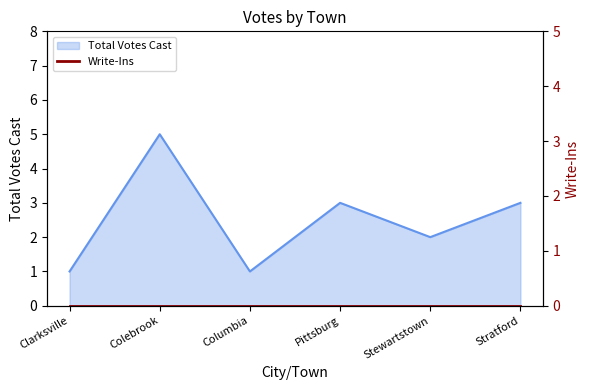

The value at Pittsburg is 4. True or false?

False